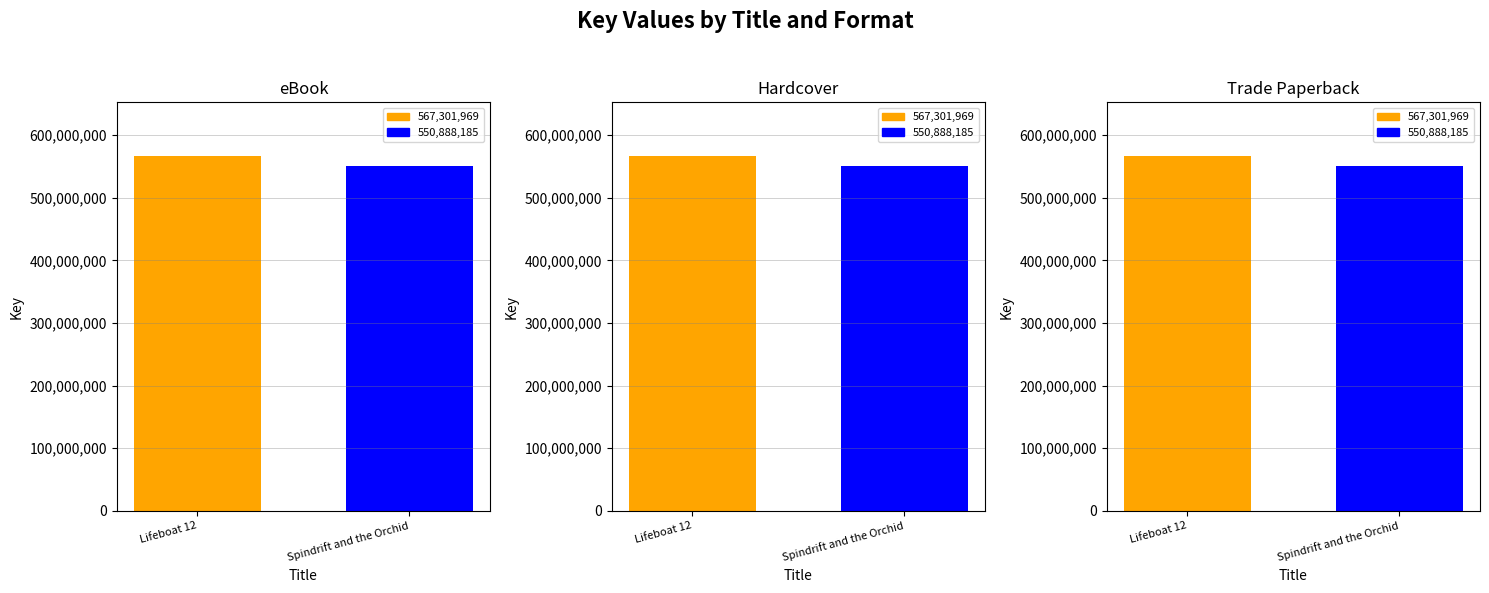

The value of Hardcover at Lifeboat 12 is 567301969. True or false?

True